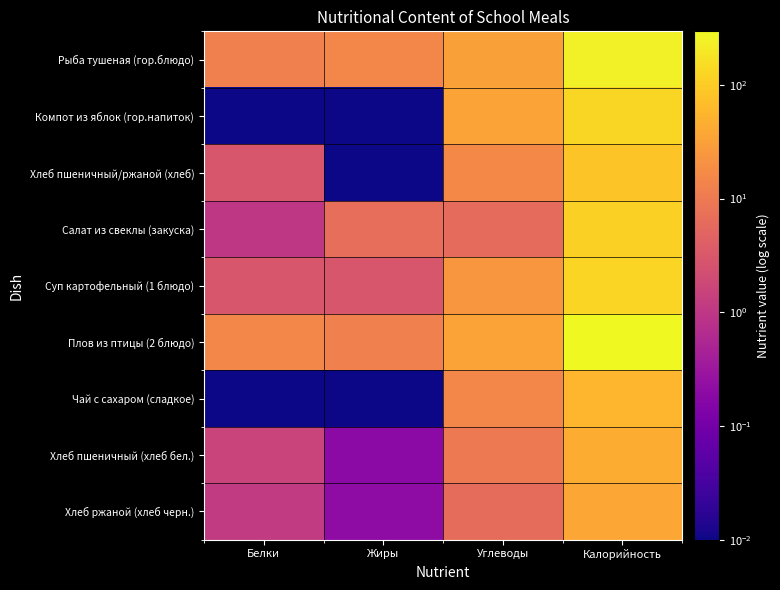

Rank the series at Калорийность from highest to lowest value.

Плов из птицы (2 блюдо), Рыба тушеная (гор.блюдо), Компот из яблок (гор.напиток), Суп картофельный (1 блюдо), Салат из свеклы (закуска), Хлеб пшеничный/ржаной (хлеб), Чай с сахаром (сладкое), Хлеб пшеничный (хлеб бел.), Хлеб ржаной (хлеб черн.)